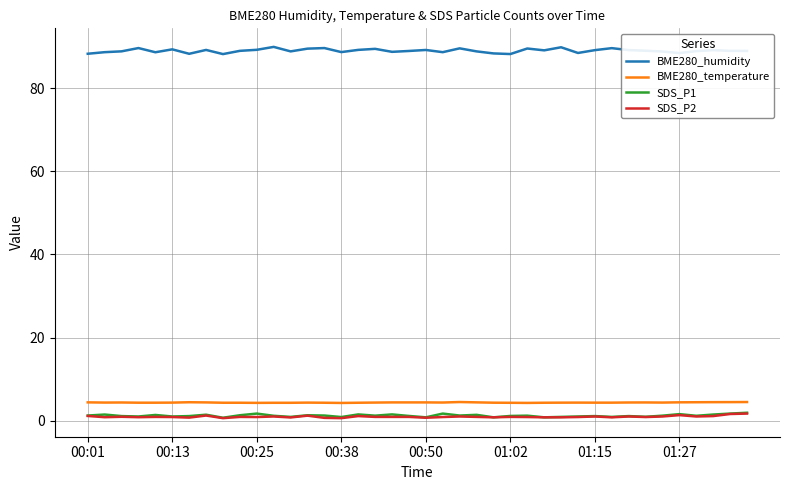

True or false: SDS_P2 and BME280_temperature cross at least once.

False